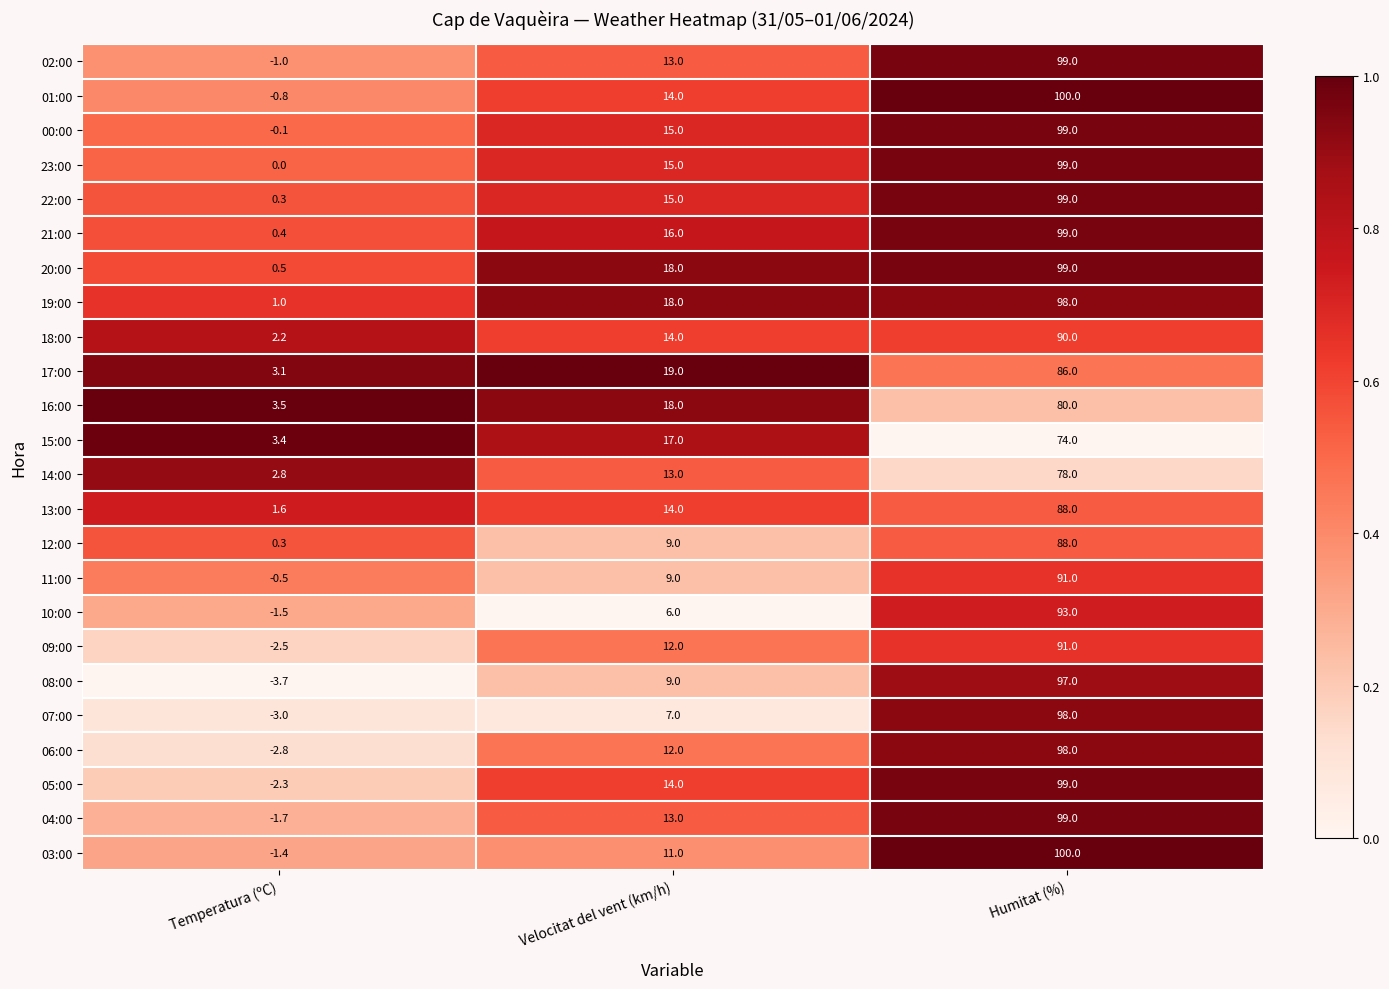

Is the value of 17:00 at Temperatura (ºC) greater than the value of 19:00 at Humitat (%)?

No